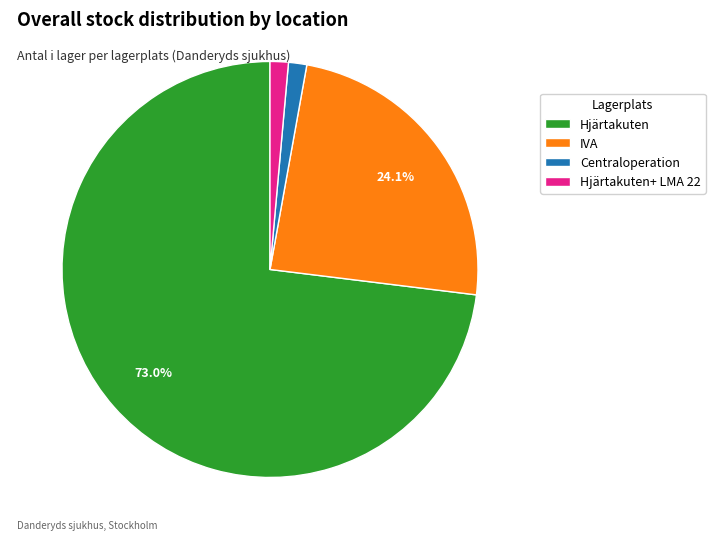

To the nearest percent, what is the difference between the largest and smallest slice percentages?

72%